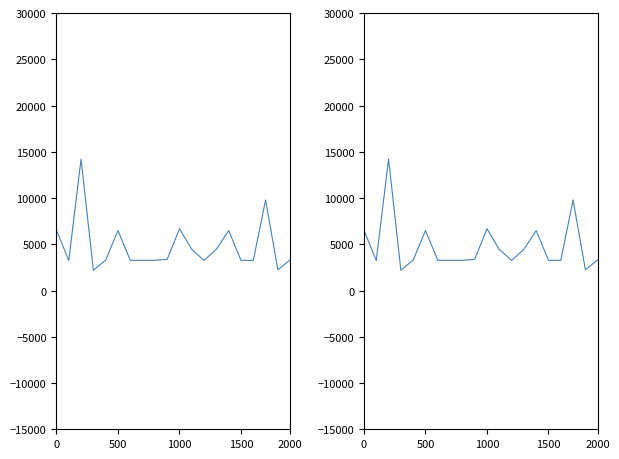

What is the difference between the maximum and minimum values?

12012.3